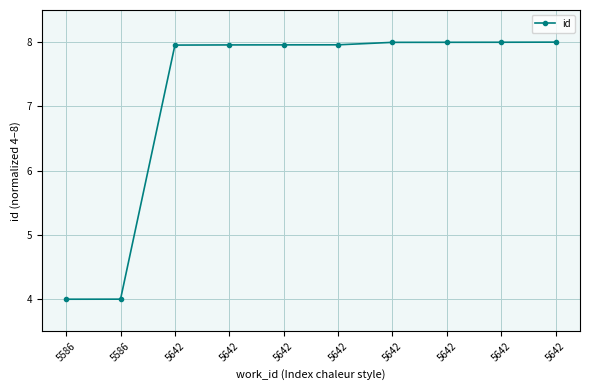

How many data points are less than 7?

2